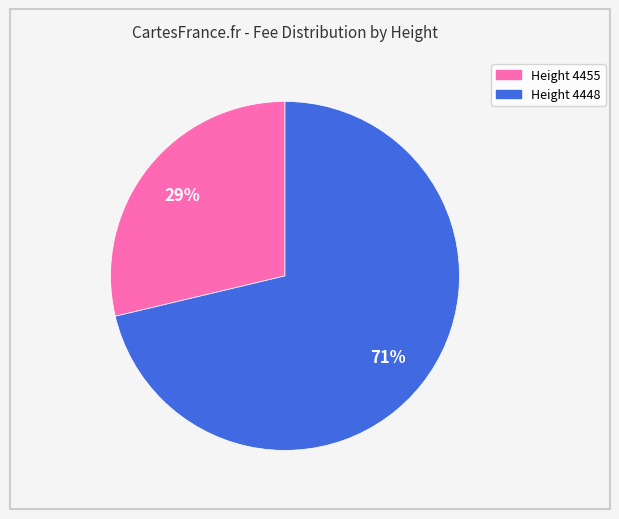

Is there a majority slice in this chart?

Yes